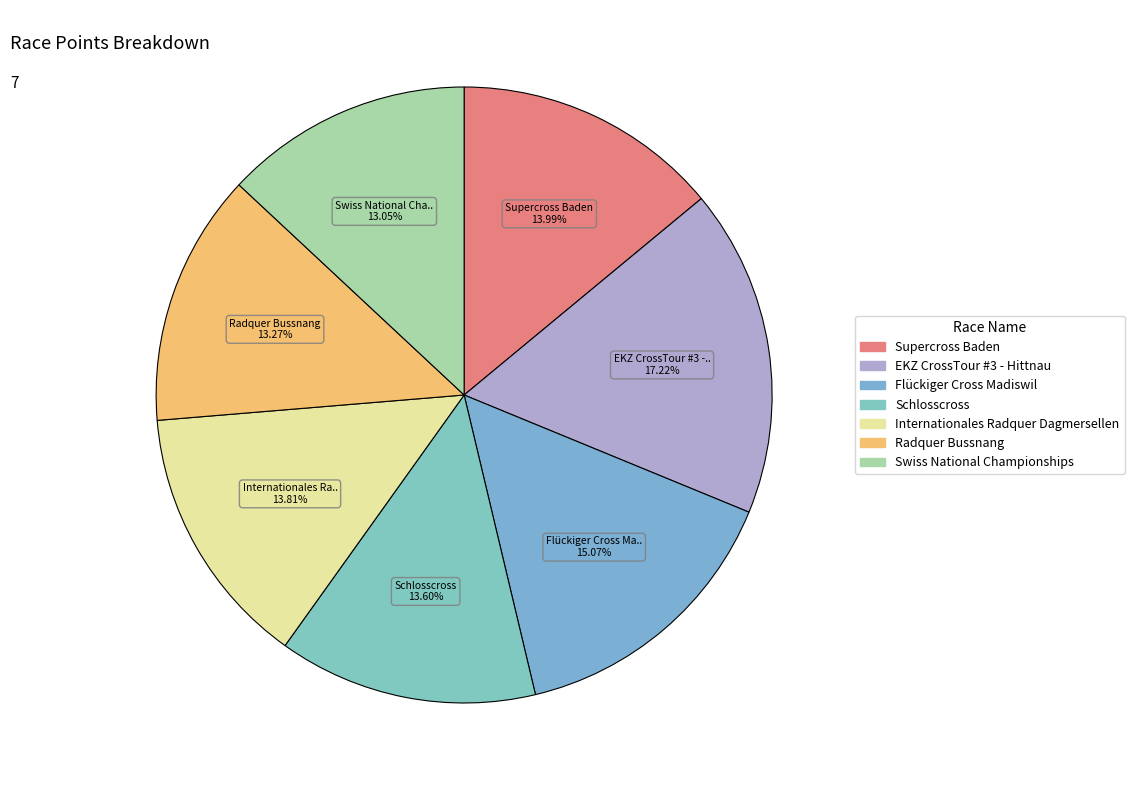

How many slices are in this pie chart?

7